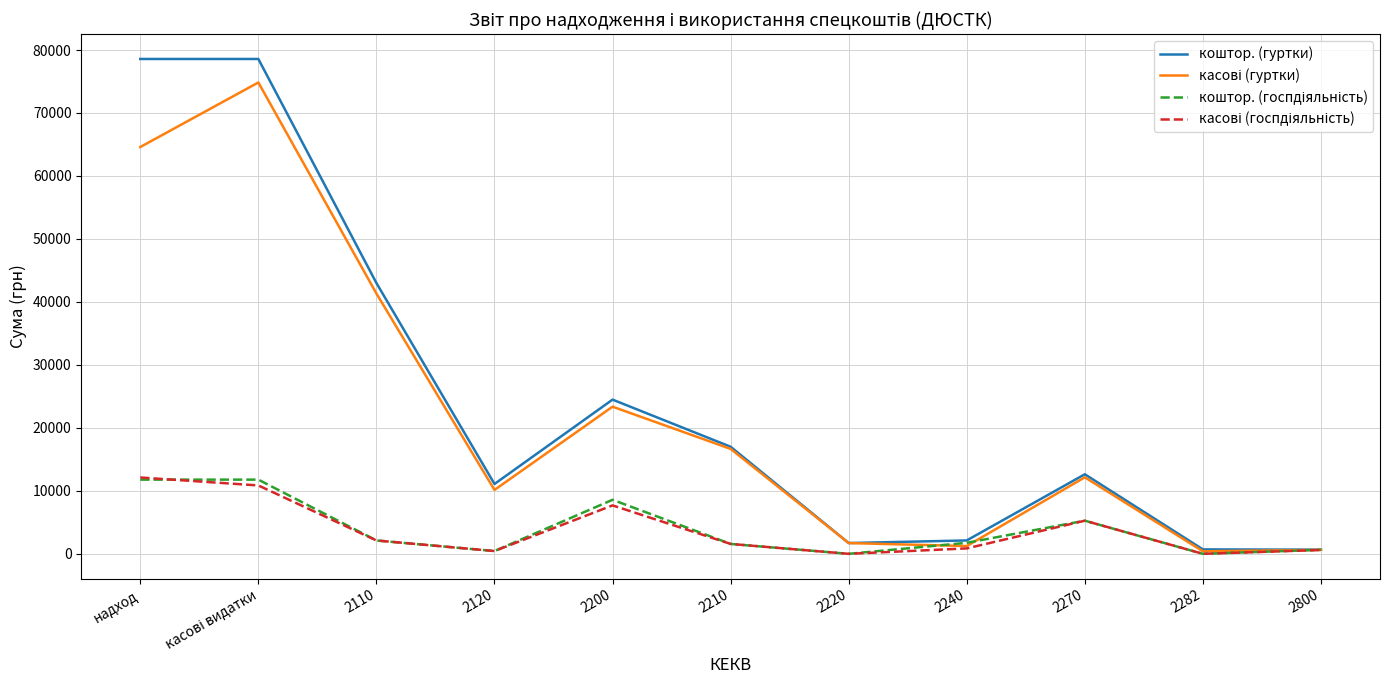

What is the maximum value shown in the chart?

78575.0